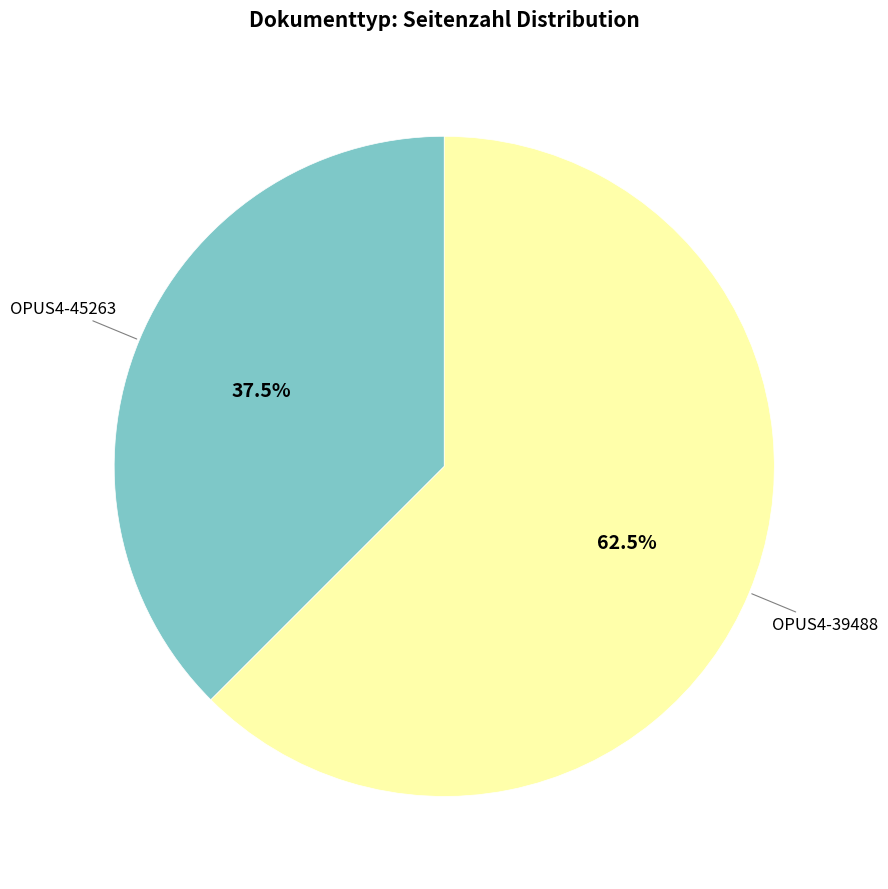

How many slices are in this pie chart?

2